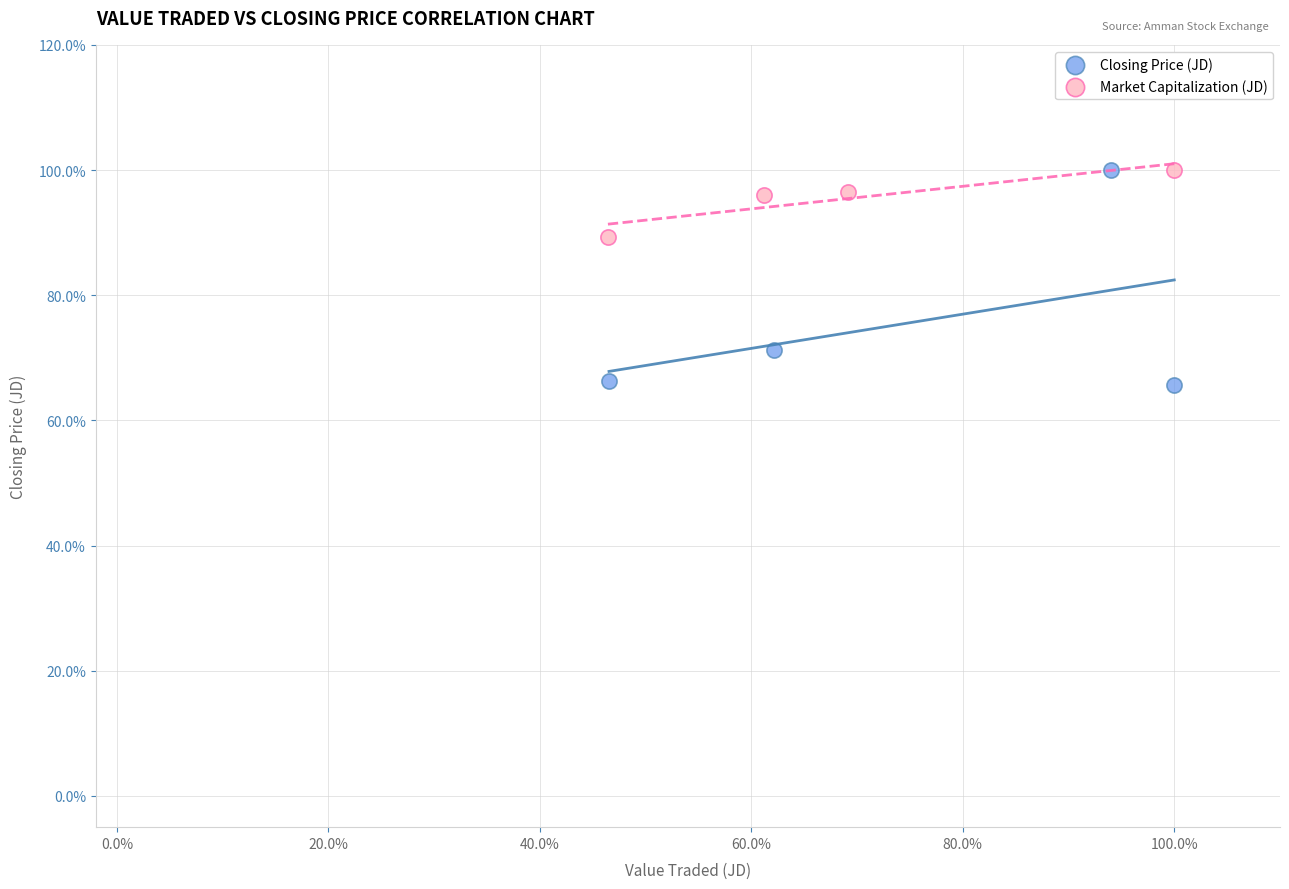

Which series has the largest Y range (max minus min)?

Closing Price (JD)